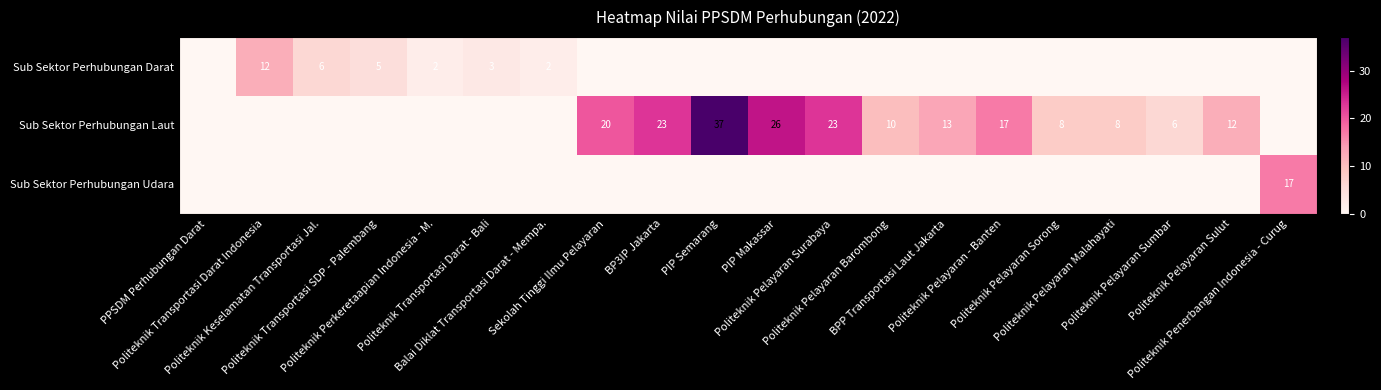

What is the spread (max minus min) of values at PIP Makassar?

26